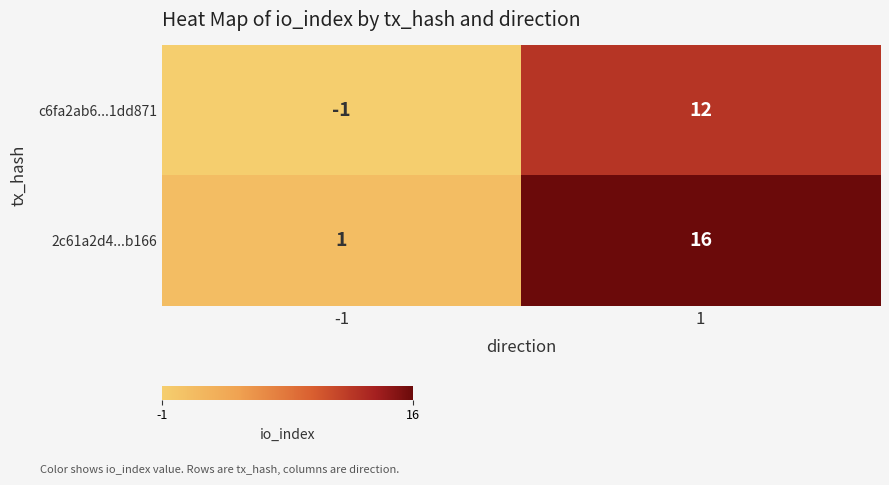

What is the maximum value shown in the chart?

16